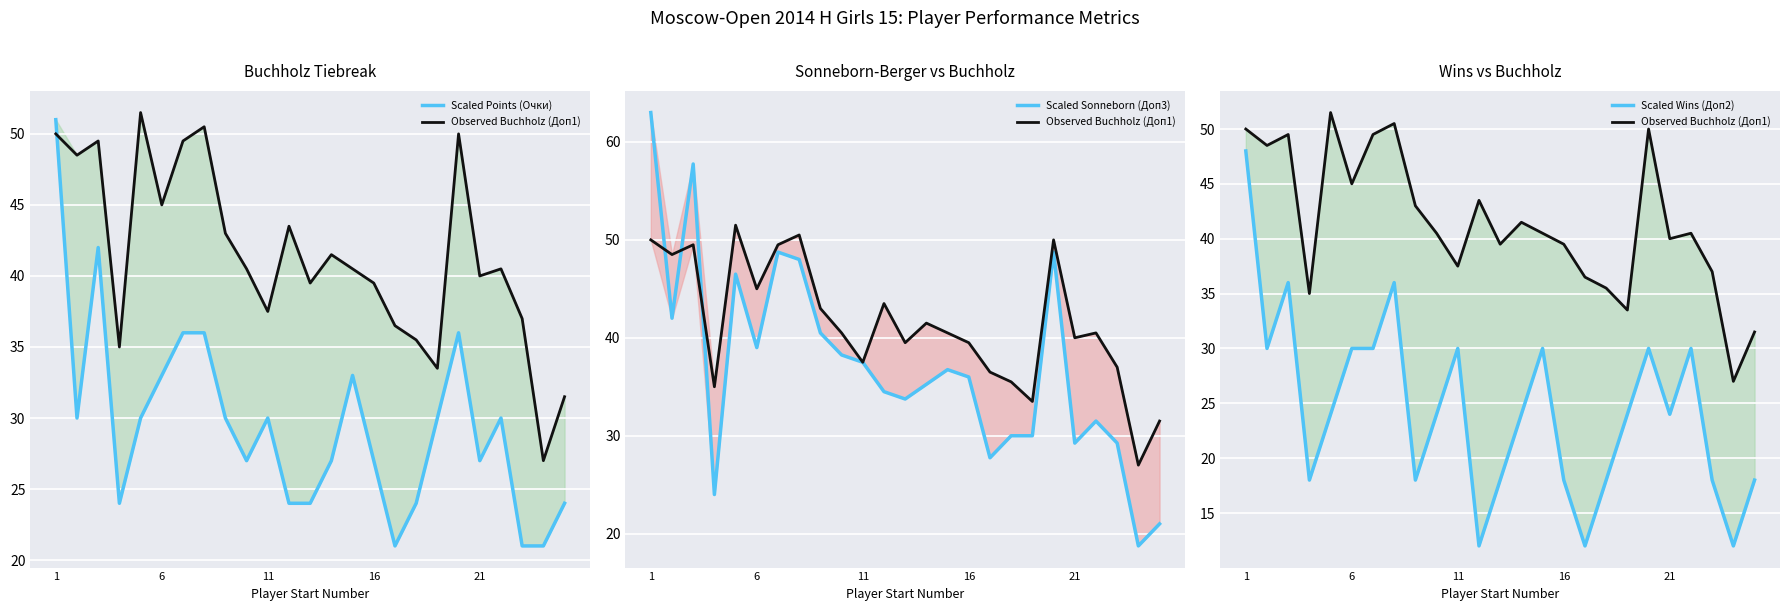

At how many categories does at least one series exceed 17?

25